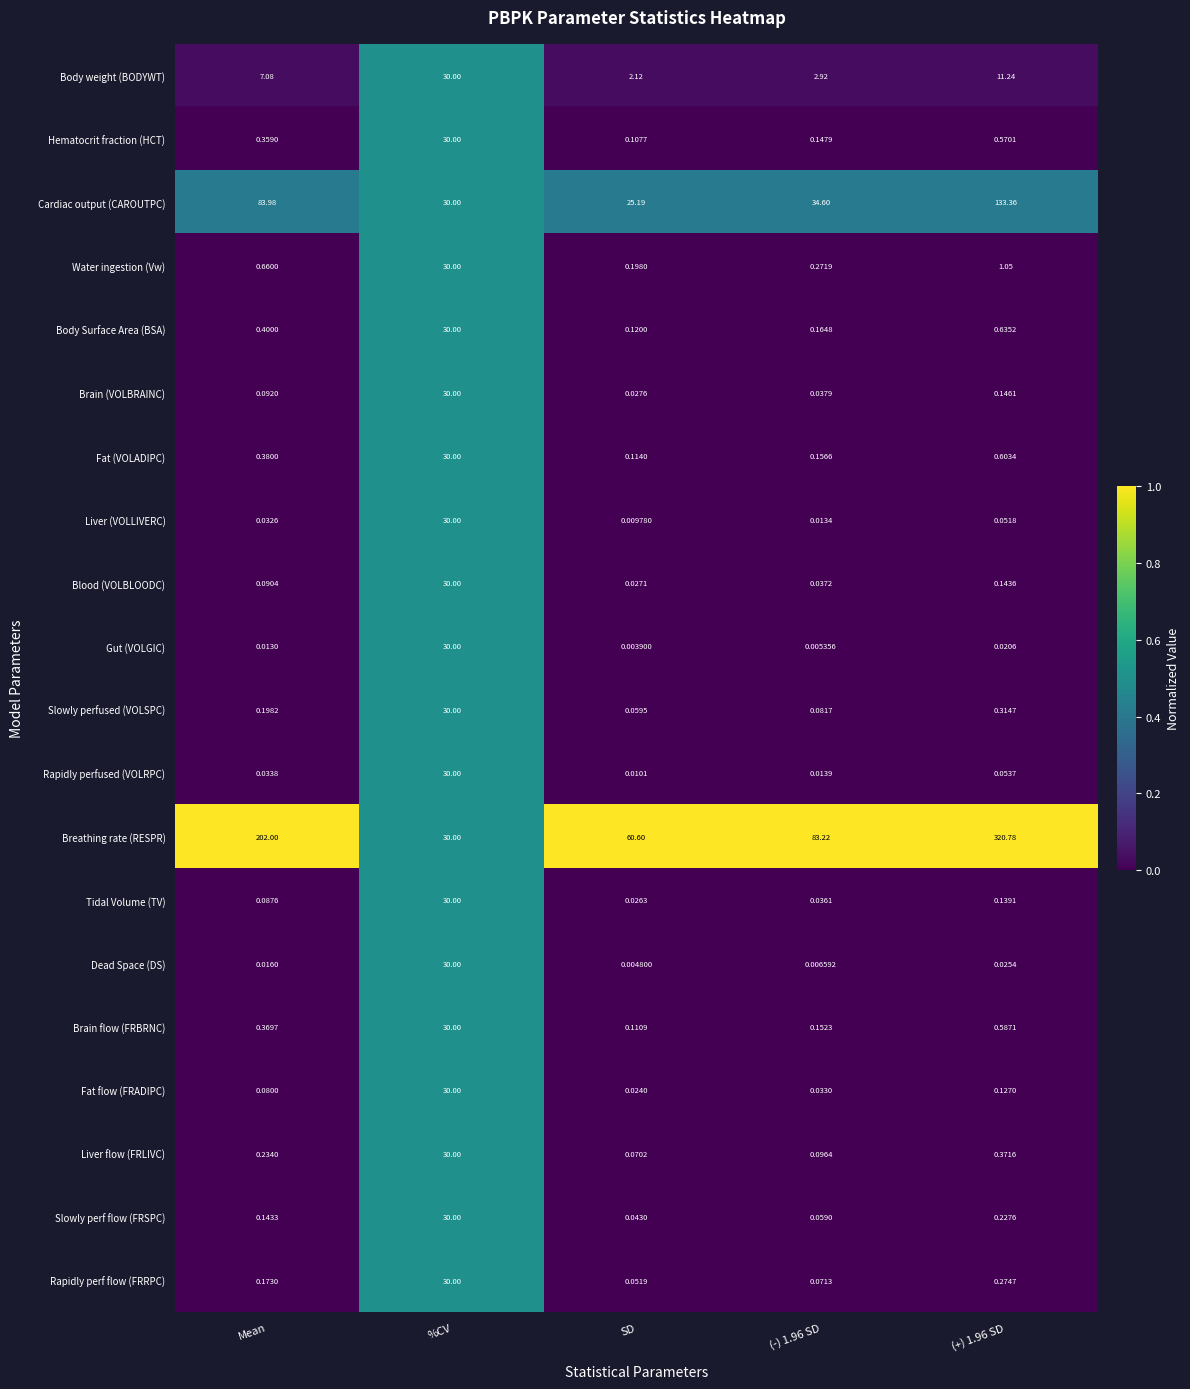

At which label does Water ingestion (Vw) reach its peak?

%CV